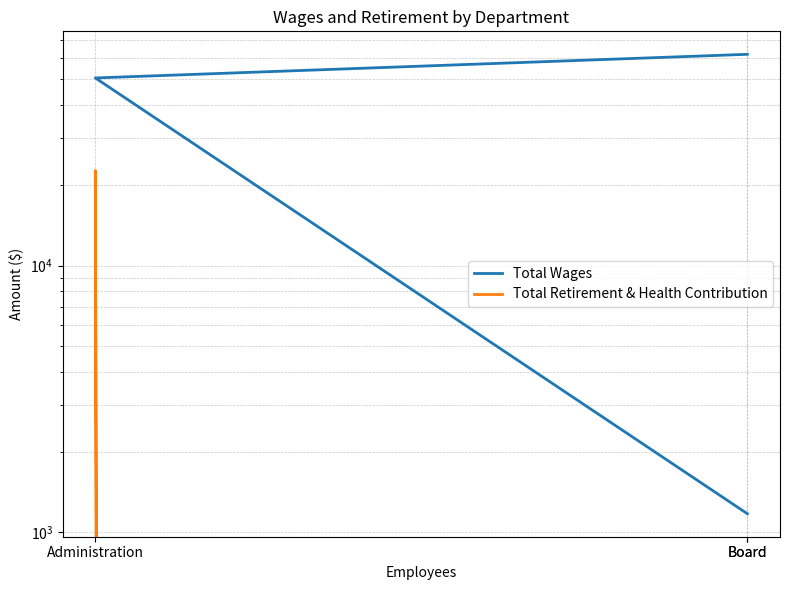

What is the difference between the maximum and second lowest values in the Total Wages series?

11448